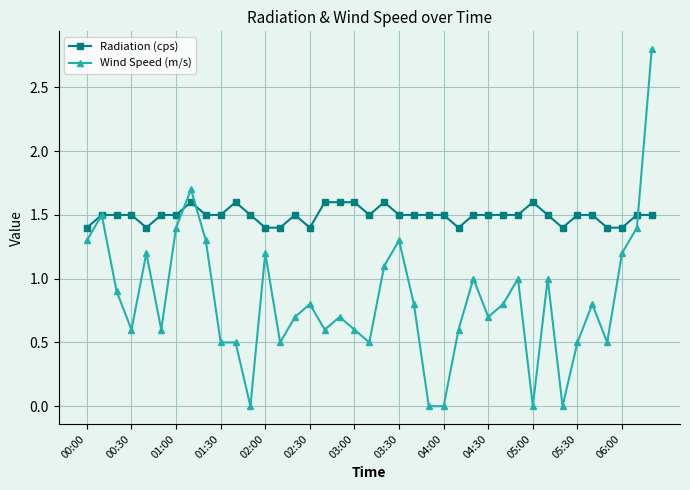

List the series in order of their overall mean, highest first.

Radiation (cps), Wind Speed (m/s)